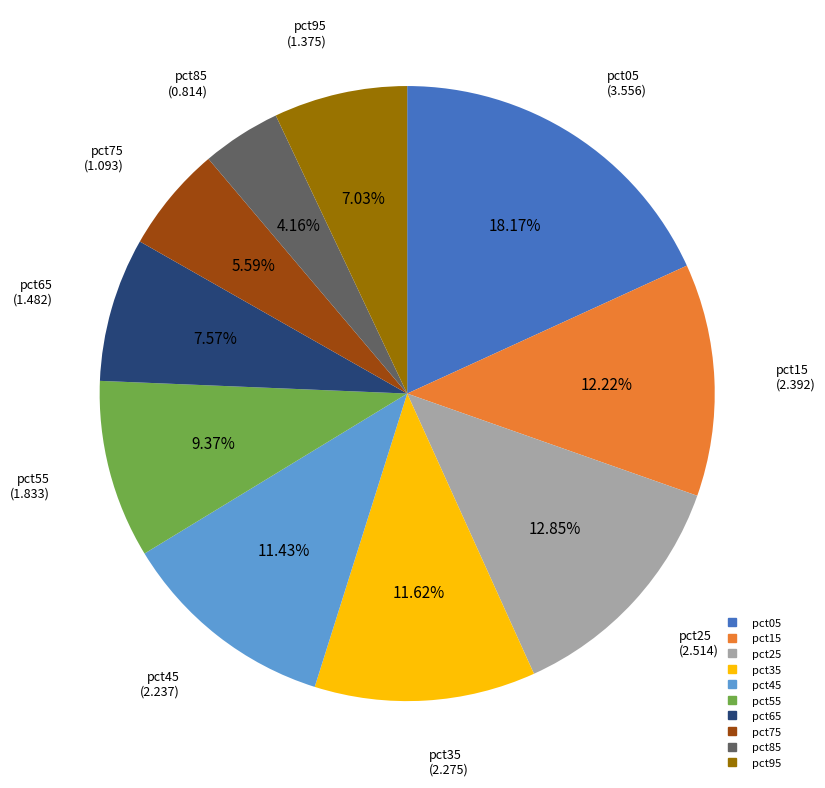

Do pct95 and pct25 together represent more than half of the pie?

No